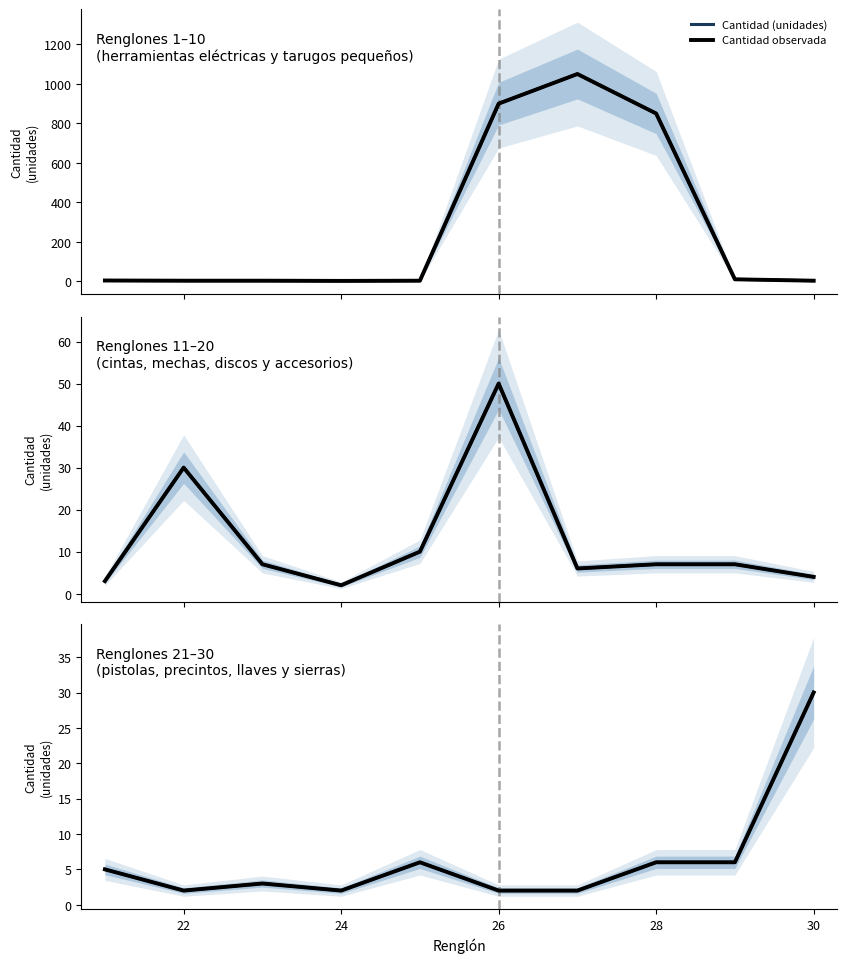

True or false: Cantidad observada and Cantidad (unidades) cross at least once.

False